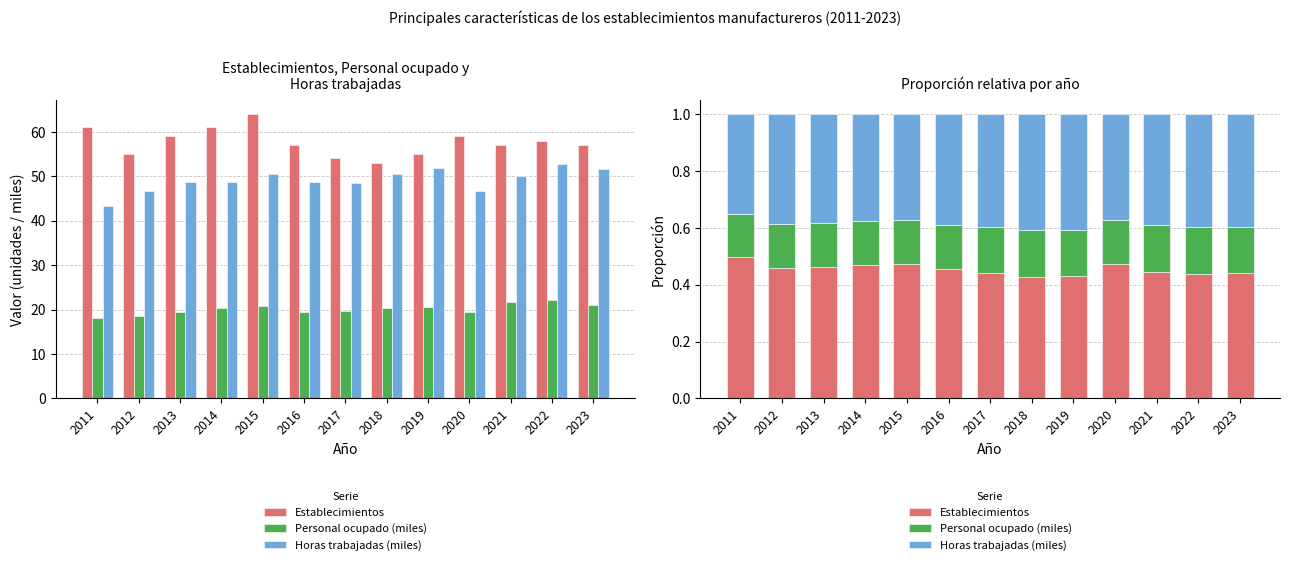

What is the average value of the Personal ocupado (miles) series?

0.2